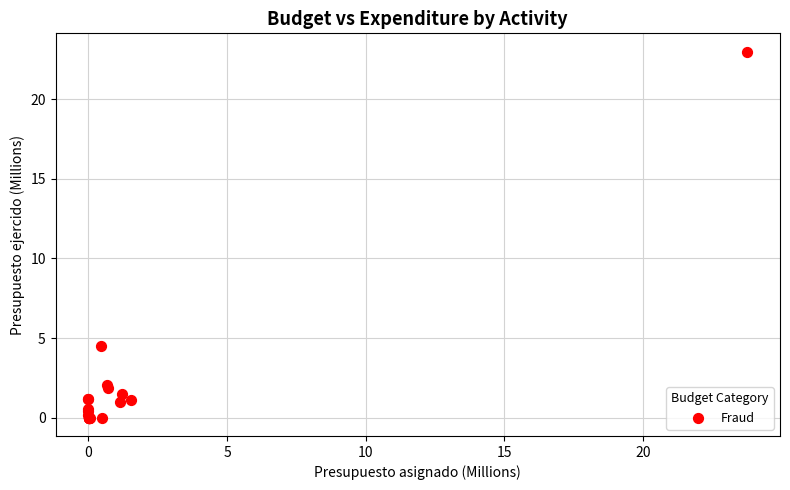

What Y value in the scatter plot is closest to 11?

4.5